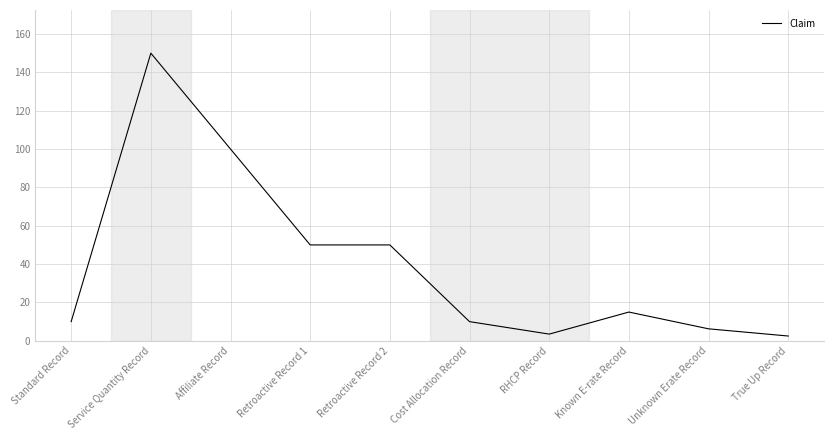

Where does the data first go above 15?

Service Quantity Record